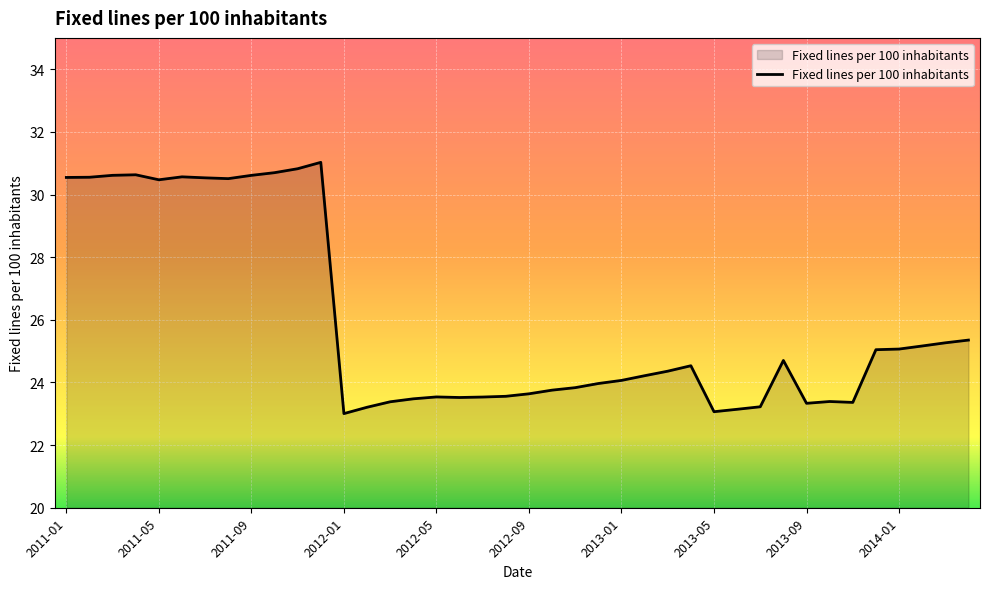

What is the difference between the maximum and second lowest values?

8.0